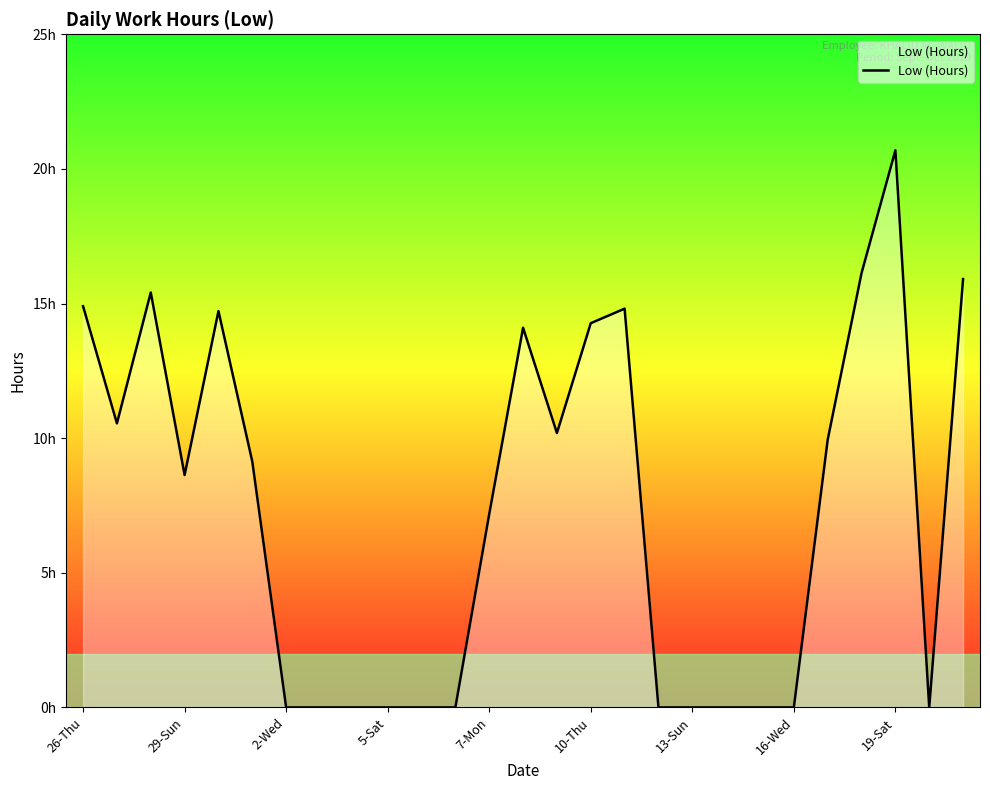

What is the value of the 17th point from the left?

14.8